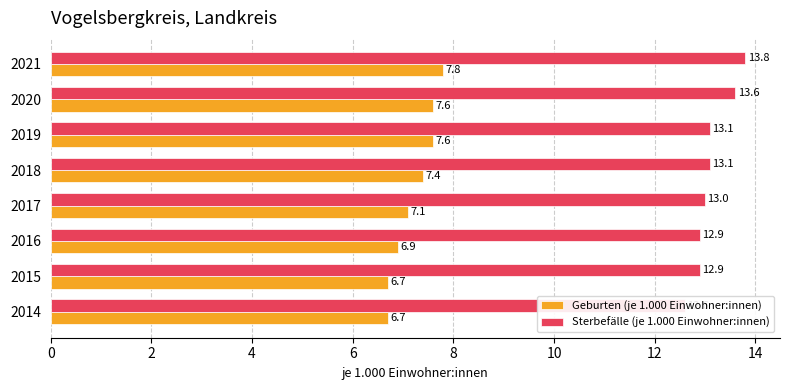

What is the difference between the Geburten (je 1.000 Einwohner:innen) values at 2021 and 2015?

1.1